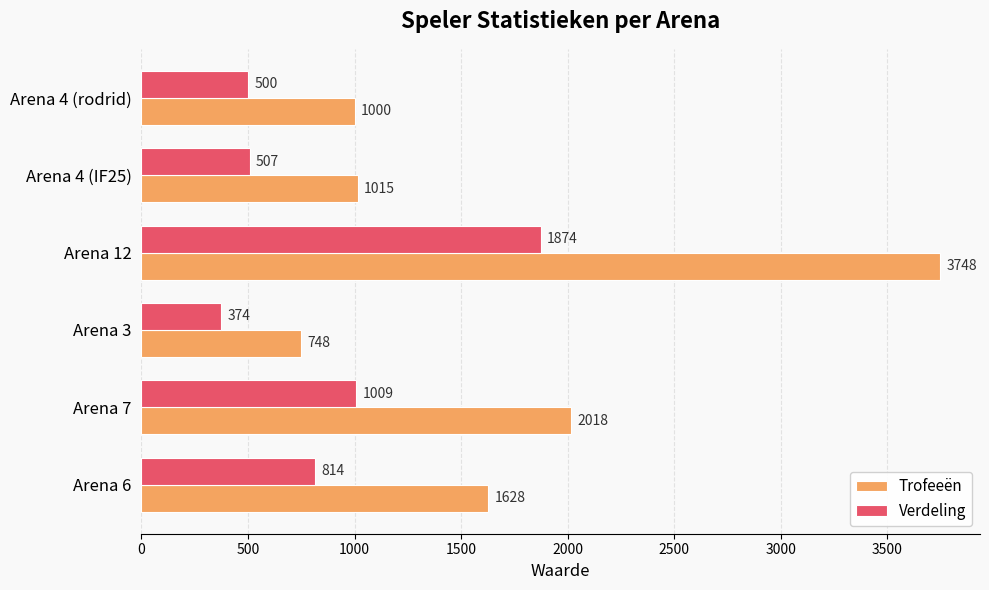

Which label corresponds to the smallest value in the chart?

Arena 3